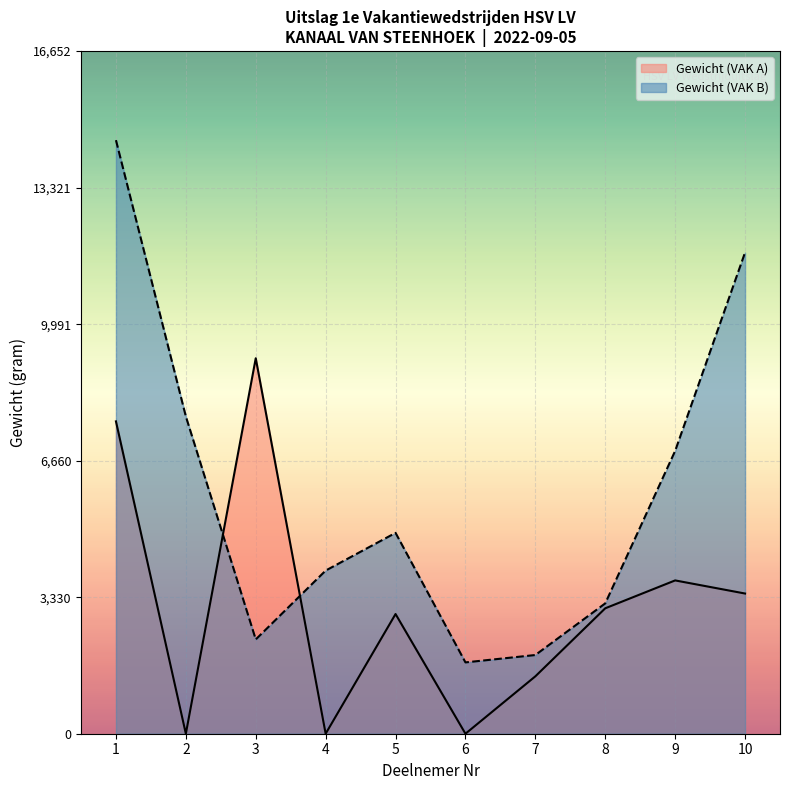

What is the value of the Gewicht (VAK B) point at the 4th from the left?

3980